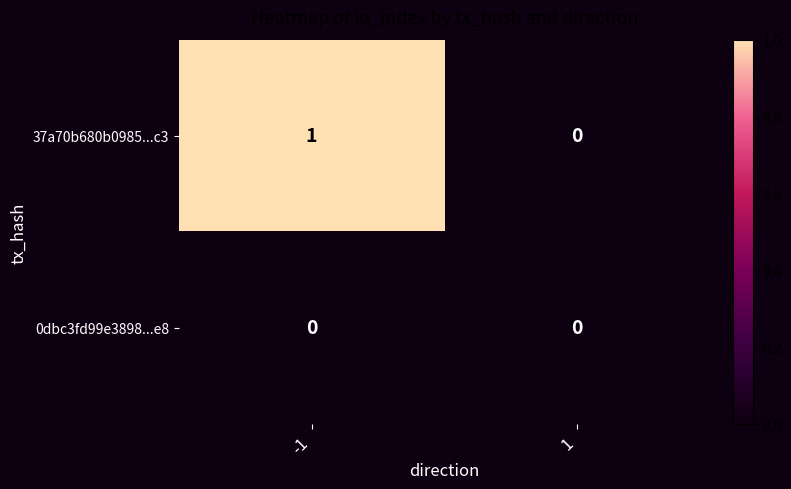

True or false: 0dbc3fd99e3898...e8 has a value of 0 at 1.

True